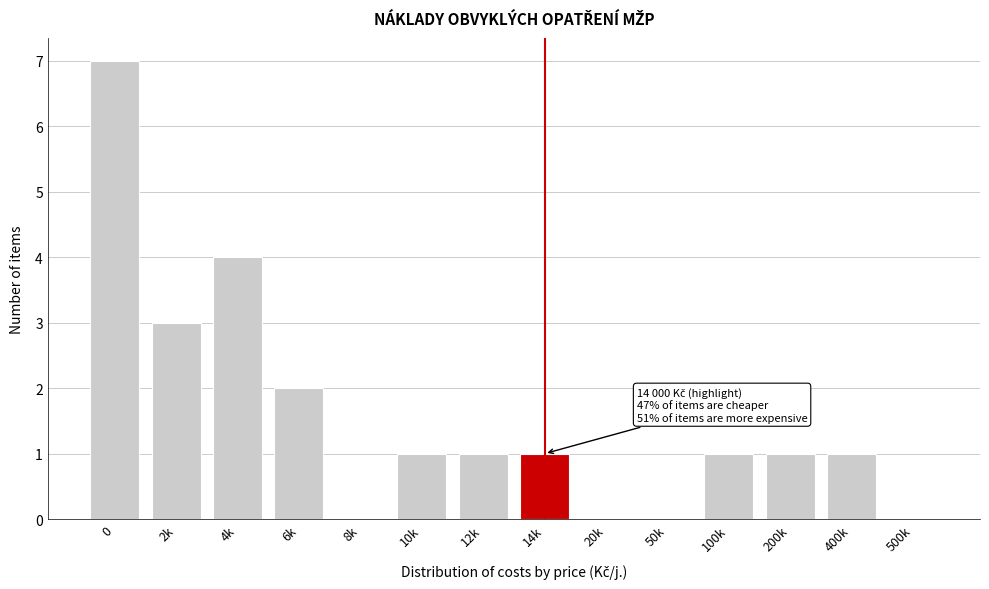

Reading right to left, extract all data points from this chart.

500k=0	400k=1	200k=1	100k=1	50k=0	20k=0	14k=1	12k=1	10k=1	8k=0	6k=2	4k=4	2k=3	0=7